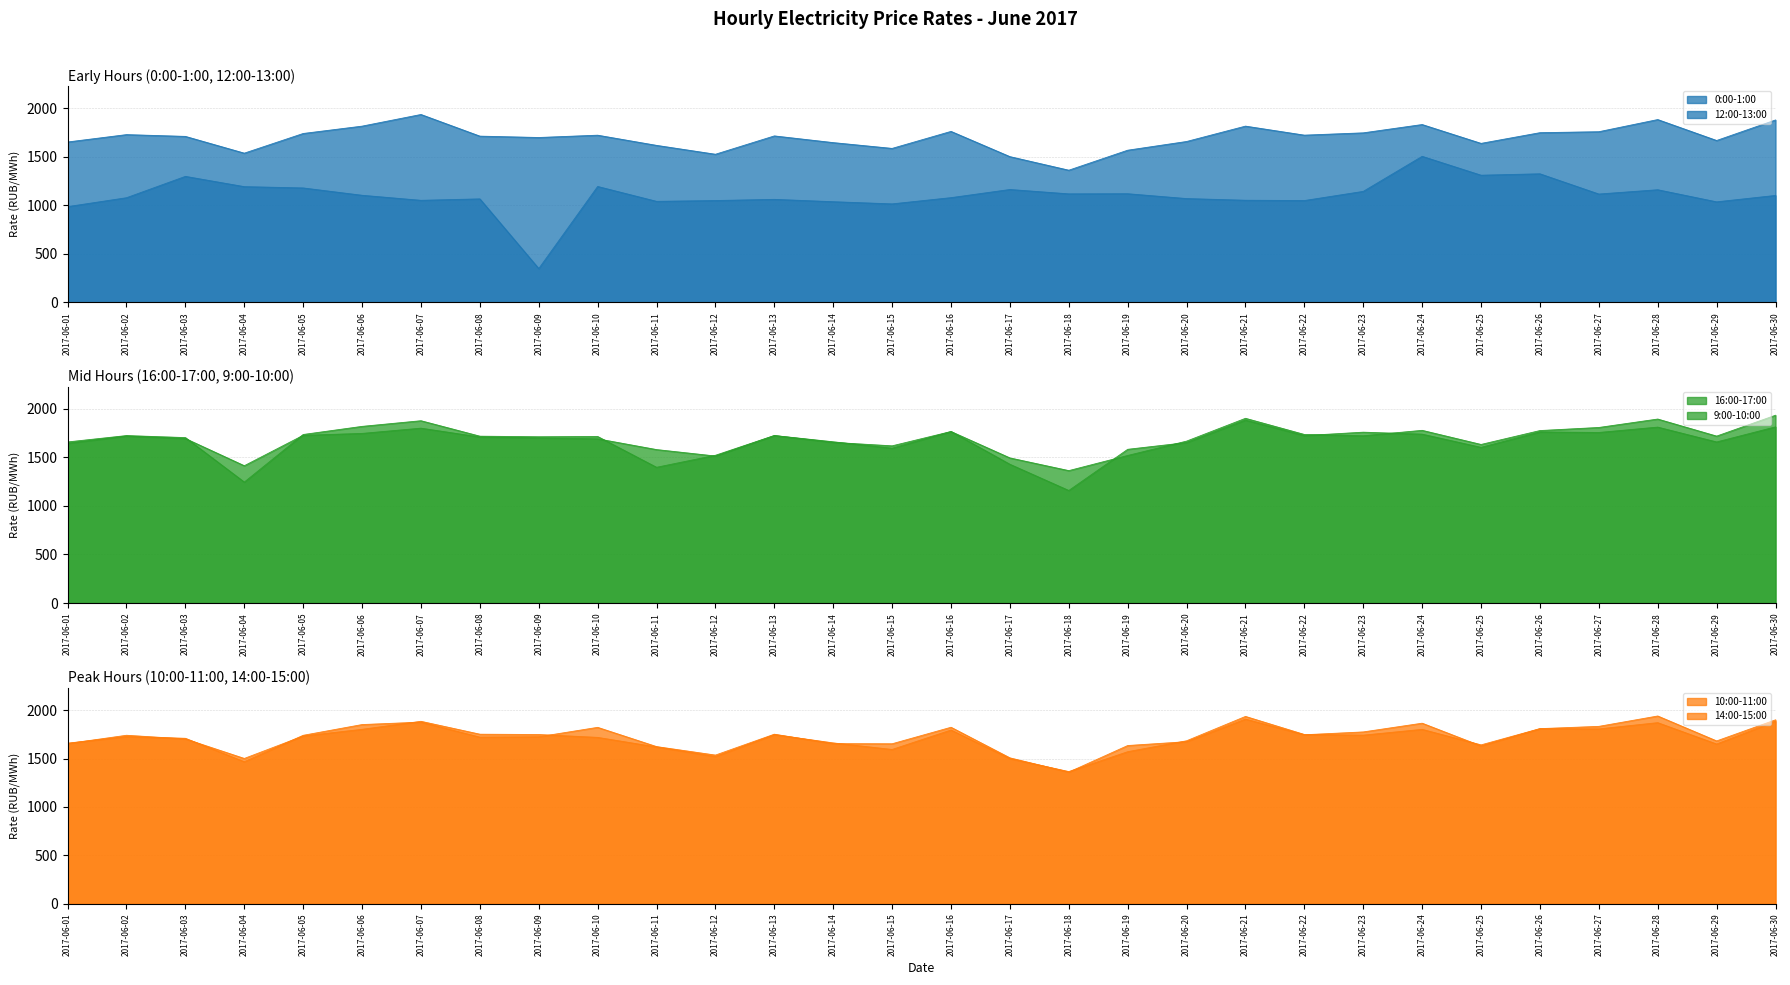

Which has a higher value, 2017-06-12 or 2017-06-24?

2017-06-24